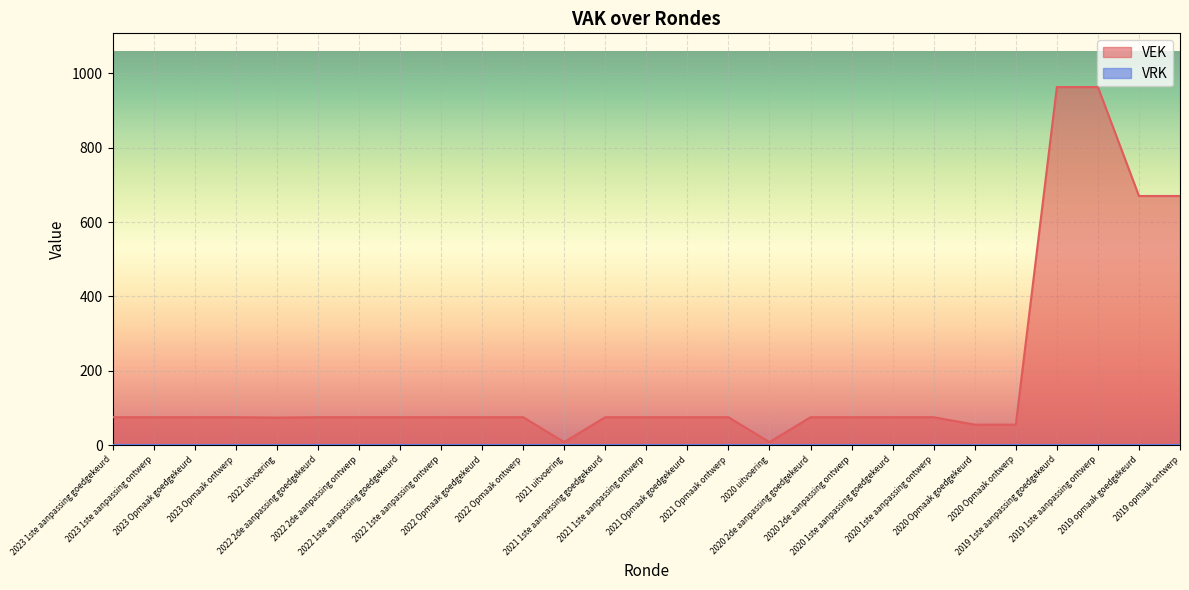

What is the greatest value displayed?

963